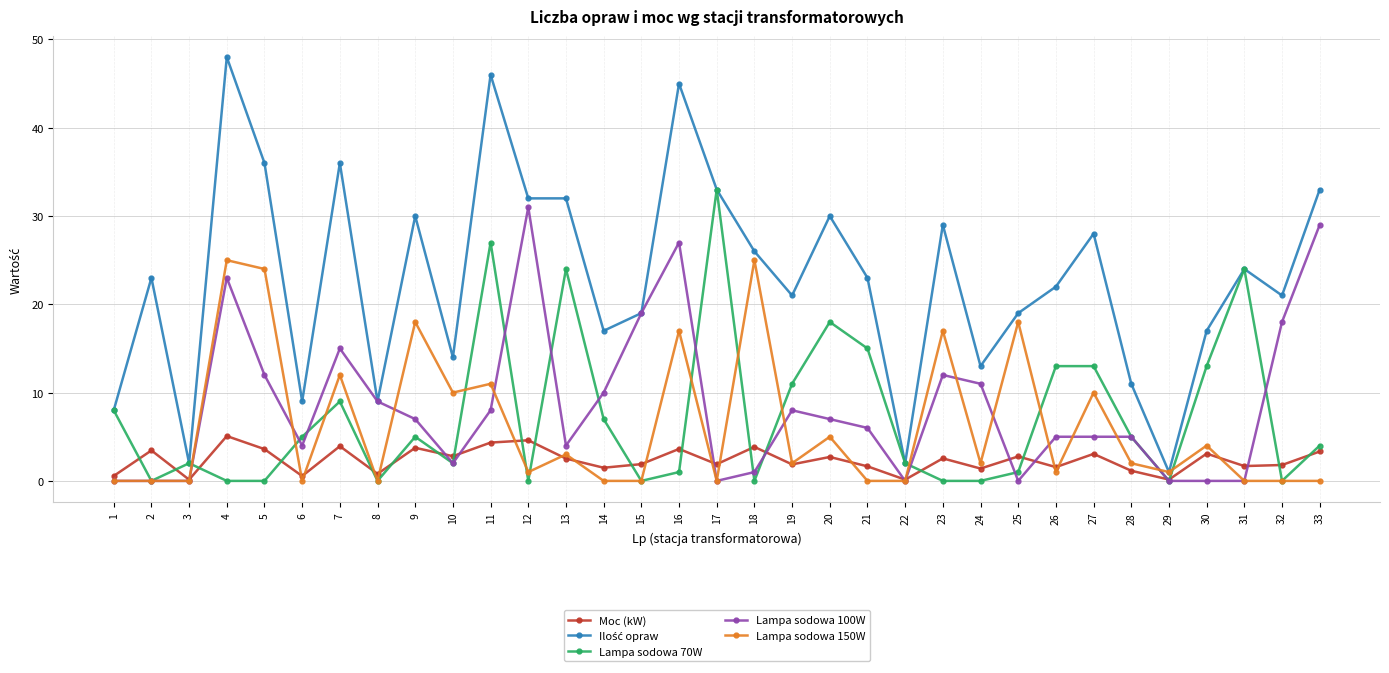

Where is the first local maximum for Moc (kW)?

2